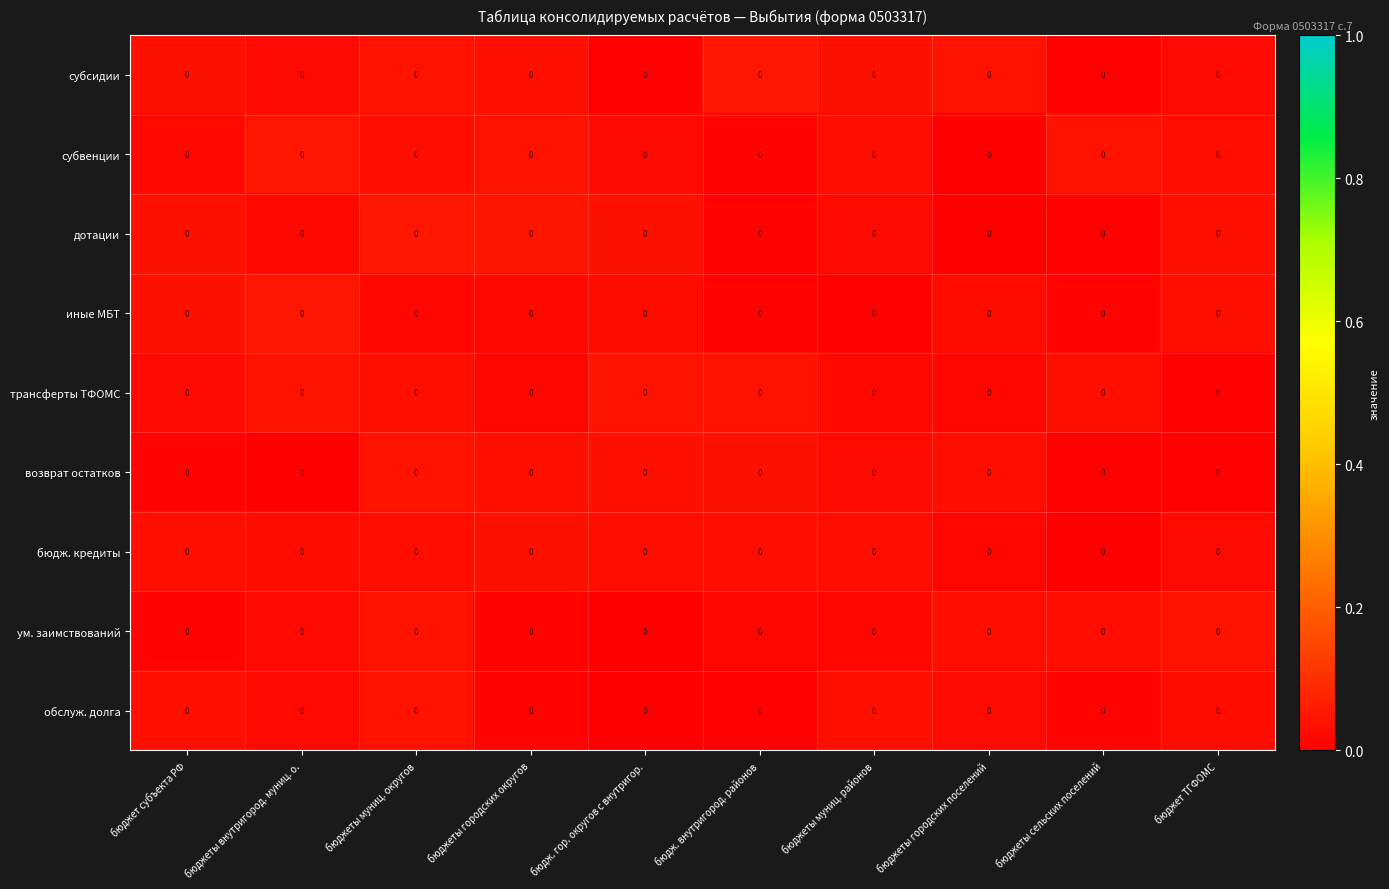

The value of субсидии at бюдж. гор. округов с внутригор. is 0.0. True or false?

True